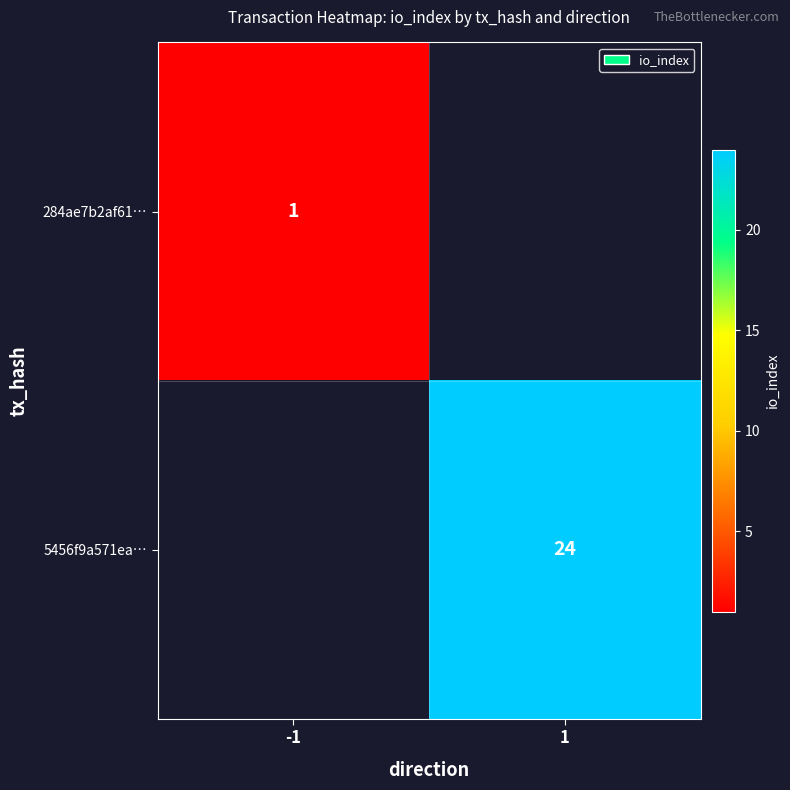

Is the value of 284ae7b2af61… at -1 greater than the value of 5456f9a571ea… at 1?

No